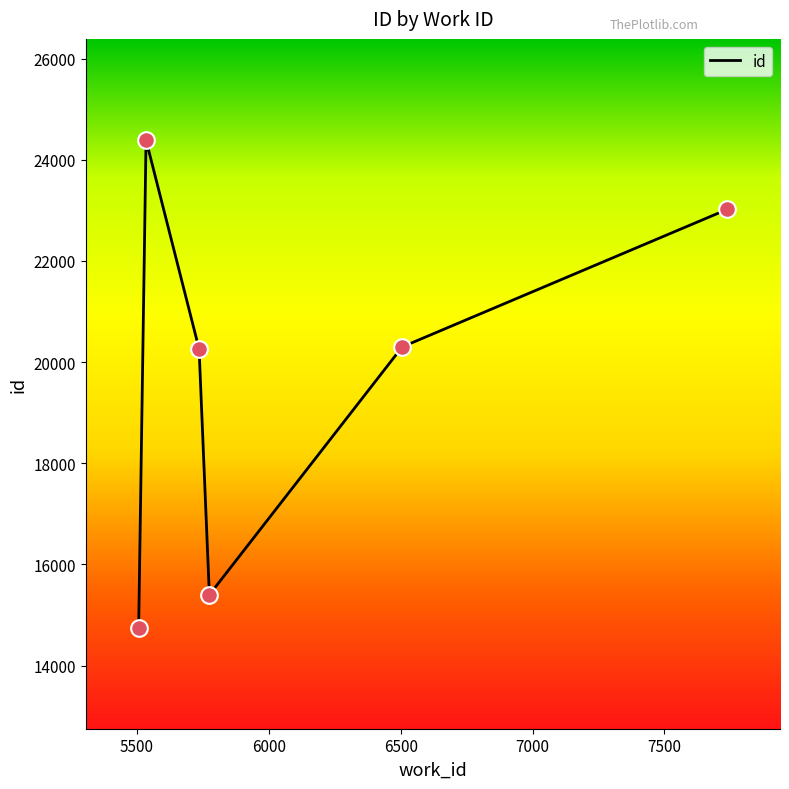

True or false: the data has more than 0 interior local peaks.

True